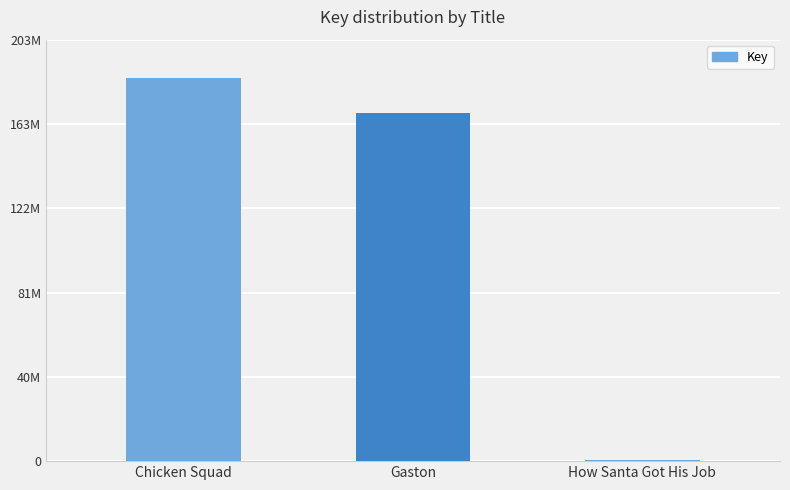

At which label is the value closest to 92800872?

Gaston